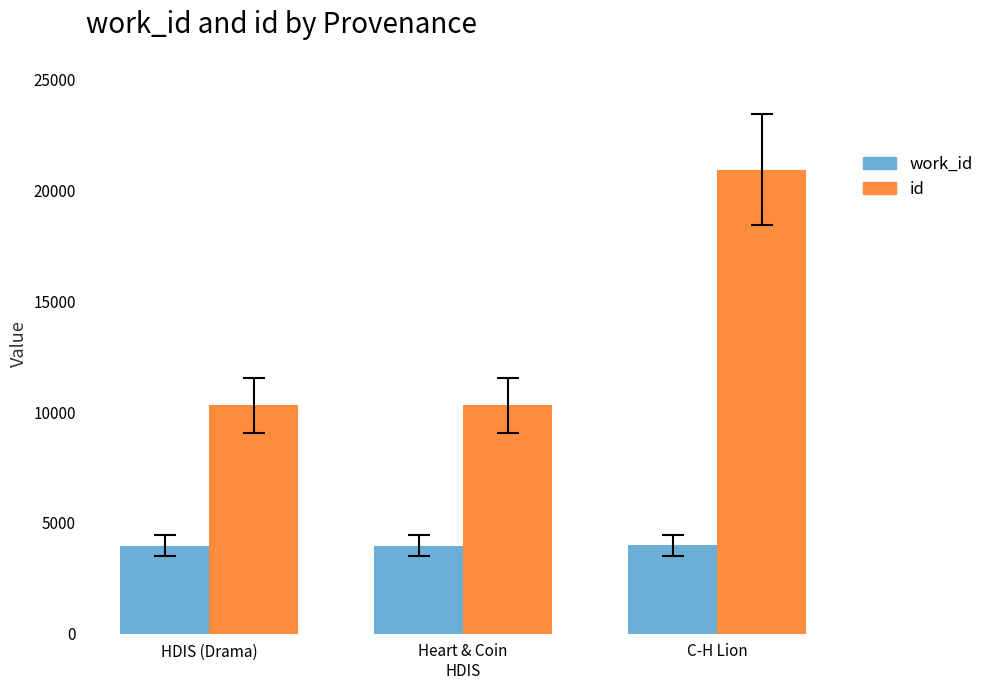

What is the difference between the maximum and minimum values in the id series?

10635